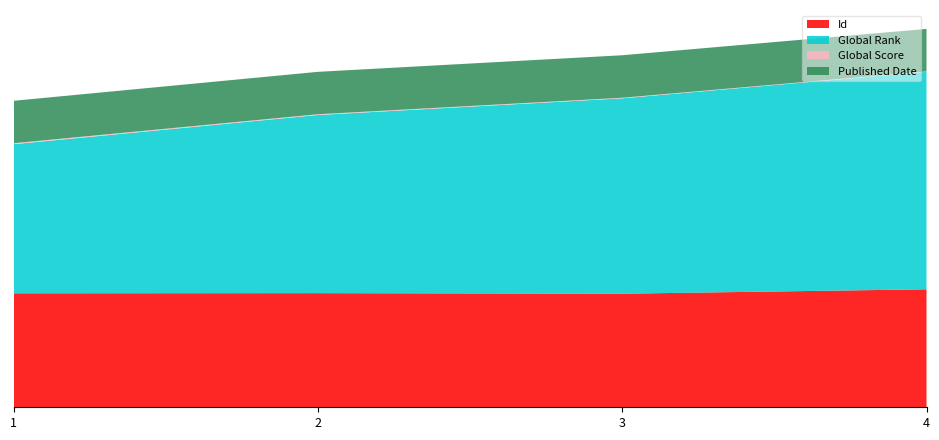

Reading left to right, list all the values displayed in this chart.

Id: 1=5412	2=5419	3=5393	4=5601
Global Rank: 1=7078	2=8457	3=9274	4=10328
Global Score: 1=46	2=36	3=28	4=16
Published Date: 1=2014	2=2013	3=2018	4=2018